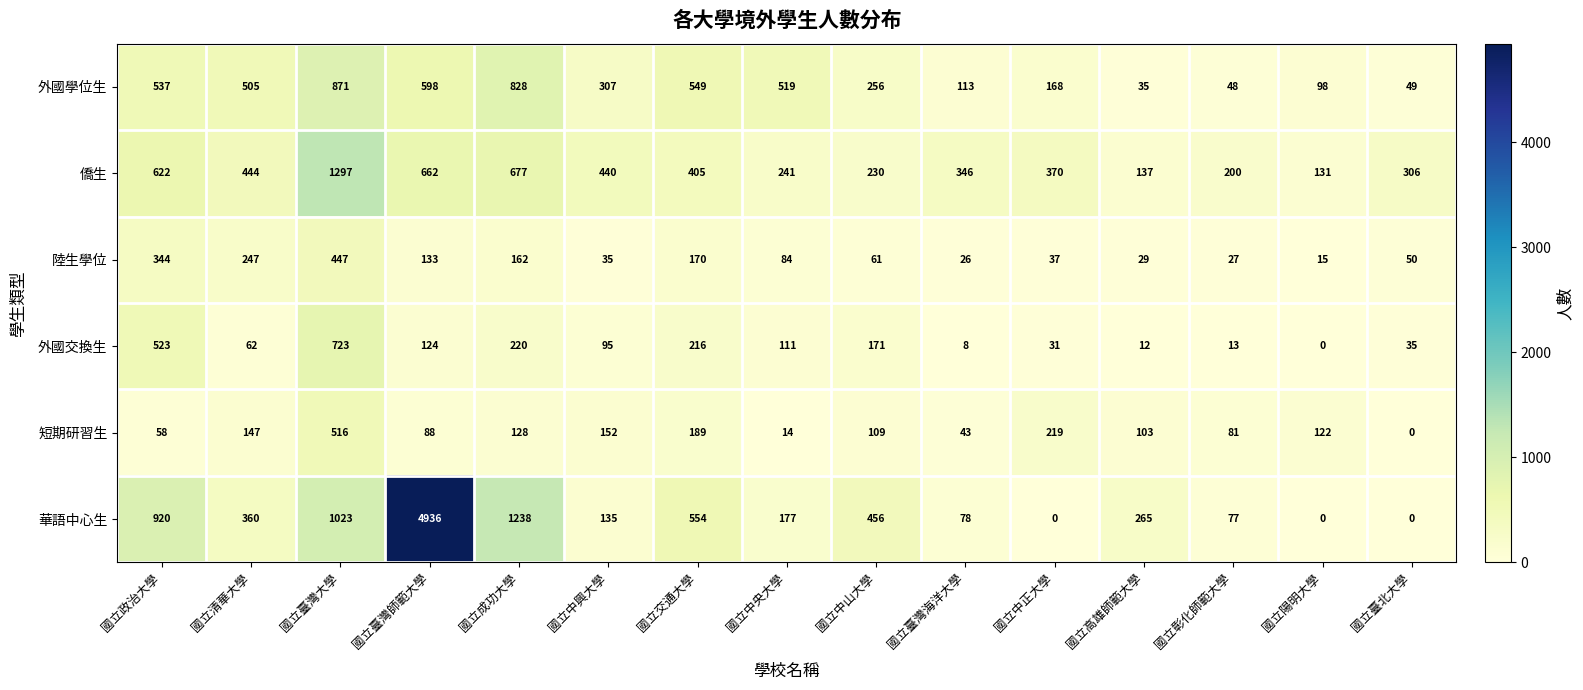

The value of 短期研習生 at 國立中興大學 is 152. True or false?

True